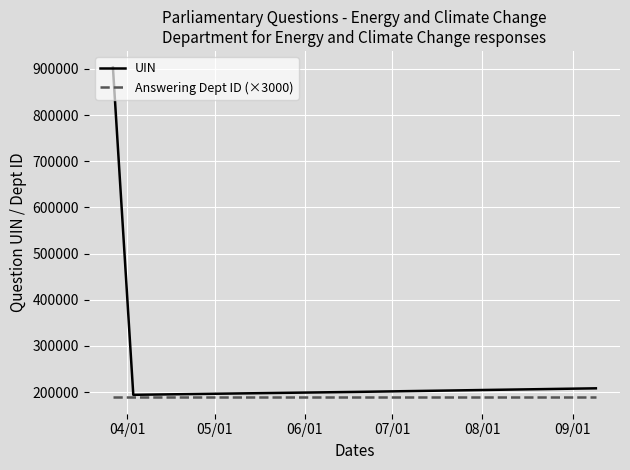

Rank the series by their maximum value, from lowest to highest.

Answering Dept ID (×3000), UIN